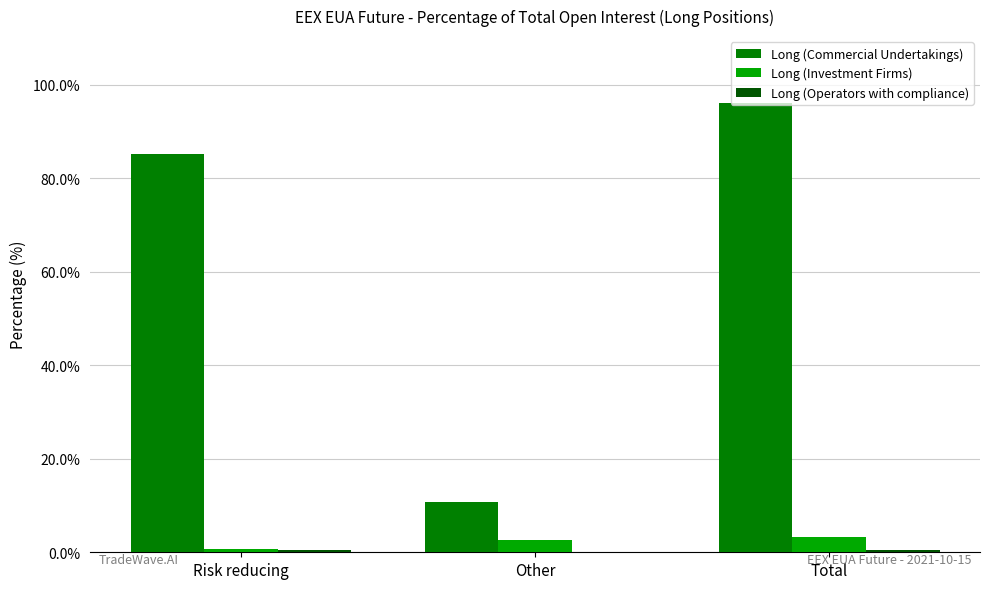

What is the average value of the Long (Commercial Undertakings) series?

64.0